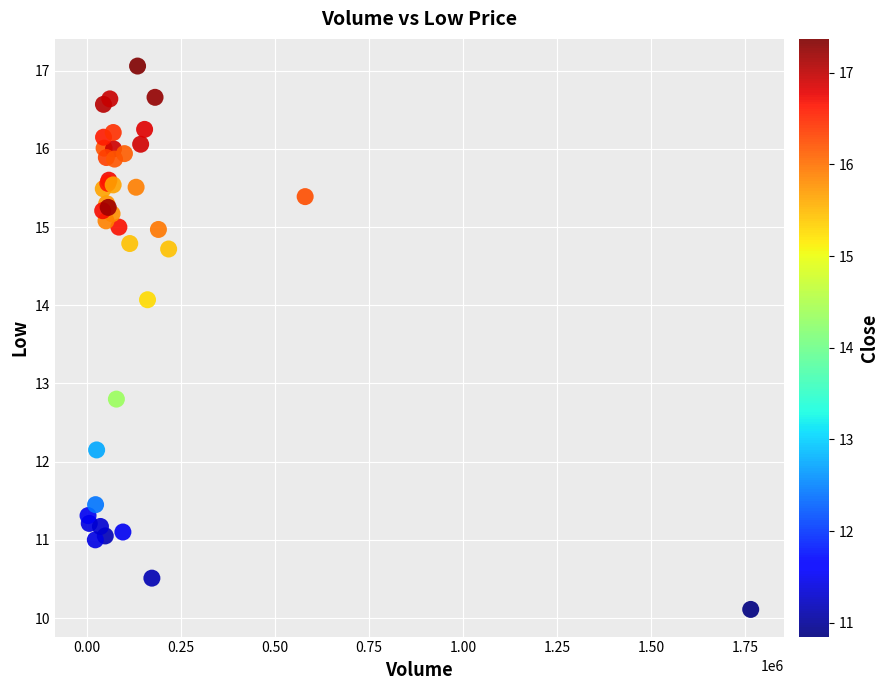

What Y value in the scatter plot is closest to 13?

12.8